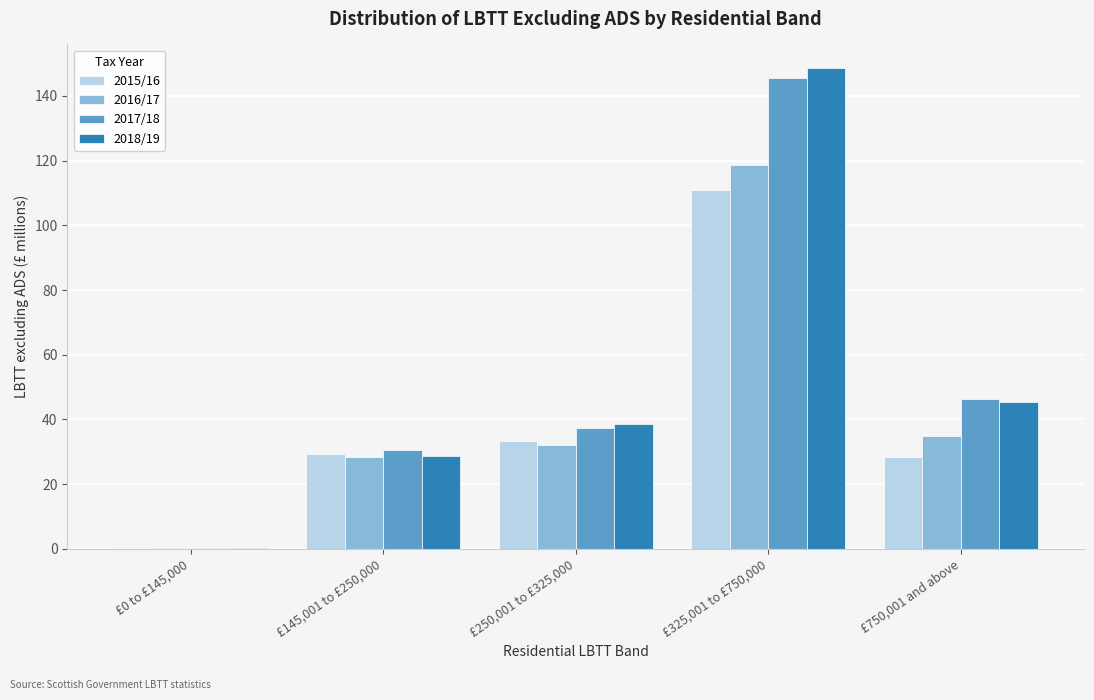

Reading left to right, extract all data points from this chart.

2015/16: £0 to £145,000=0.1	£145,001 to £250,000=29.3	£250,001 to £325,000=33.3	£325,001 to £750,000=111.0	£750,001 and above=28.4
2016/17: £0 to £145,000=0.1	£145,001 to £250,000=28.5	£250,001 to £325,000=32.0	£325,001 to £750,000=118.6	£750,001 and above=35.0
2017/18: £0 to £145,000=0.1	£145,001 to £250,000=30.7	£250,001 to £325,000=37.4	£325,001 to £750,000=145.5	£750,001 and above=46.4
2018/19: £0 to £145,000=0.1	£145,001 to £250,000=28.6	£250,001 to £325,000=38.7	£325,001 to £750,000=148.5	£750,001 and above=45.4